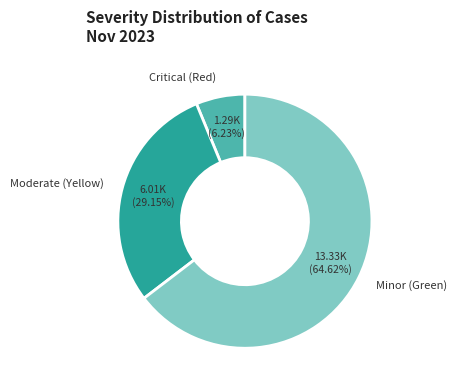

Is there a majority slice in this chart?

Yes